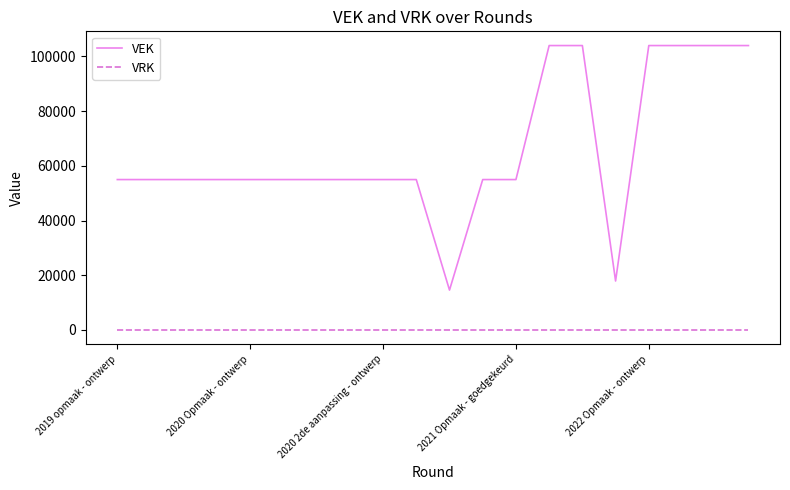

Which series has the largest range (max minus min)?

VEK